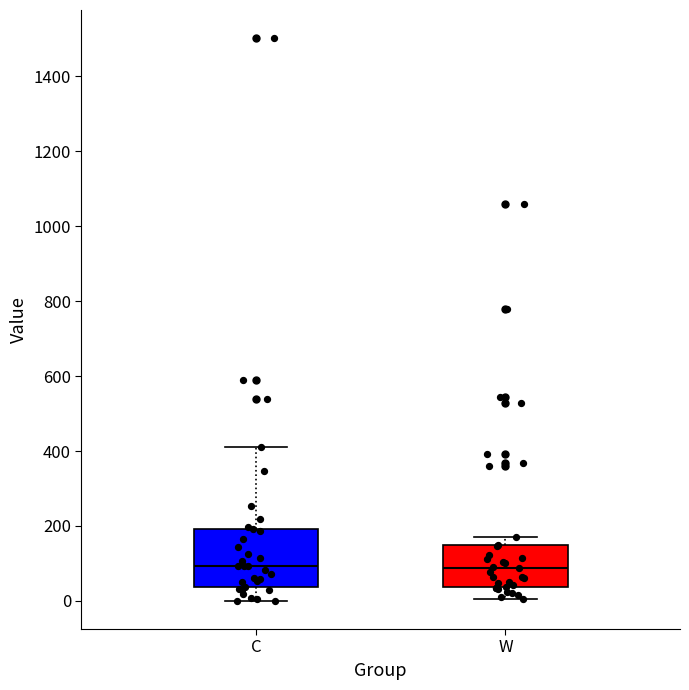

Reading left to right, transcribe this box plot: for each box, give where its median line is, the range the box spans, and where its two whiskers end, as read against the y-axis. The values are not printed on the chart, so give them approximately, as read against the axis.

C: median 100, box 40 to 200, whiskers 0 to 420
W: median 80, box 40 to 140, whiskers 0 to 180